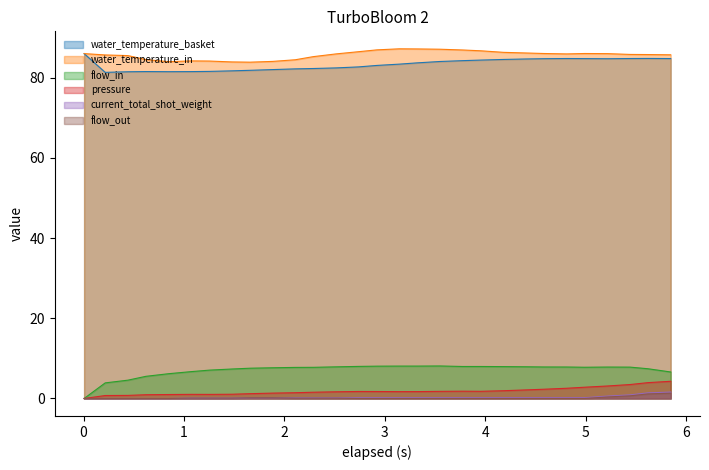

How many data points in water_temperature_in are above 85?

21